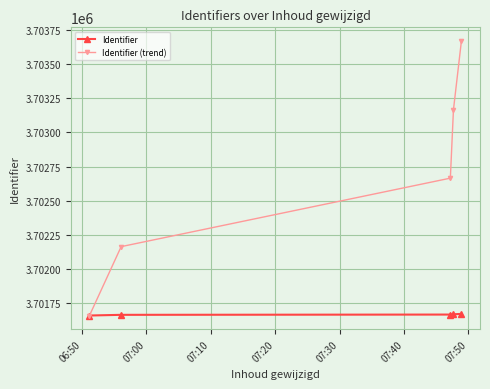

Which series has the widest spread of values?

Identifier (trend)